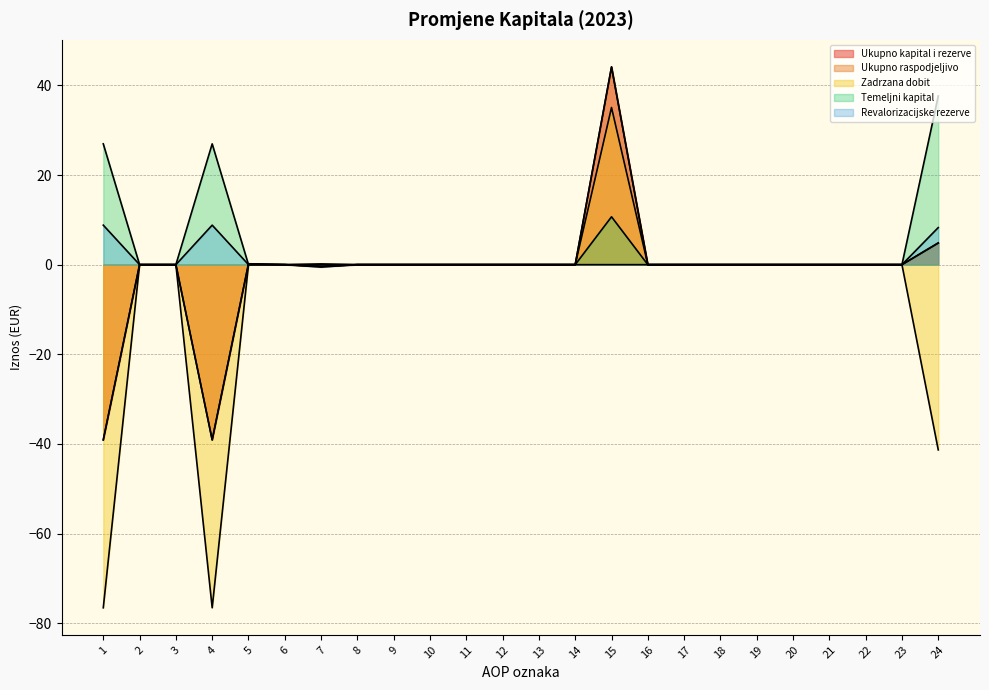

In Zadrzana dobit, how many points are lower than both neighbors (excluding endpoints)?

1